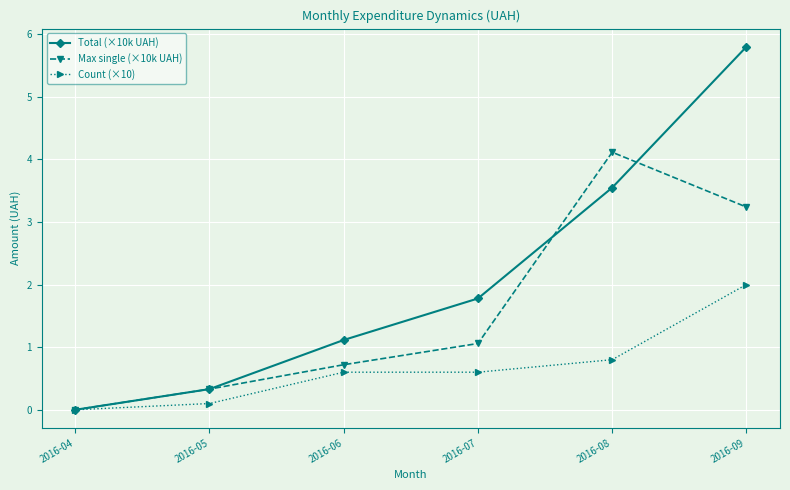

What is the spread (max minus min) of values at 2016-09?

3.8